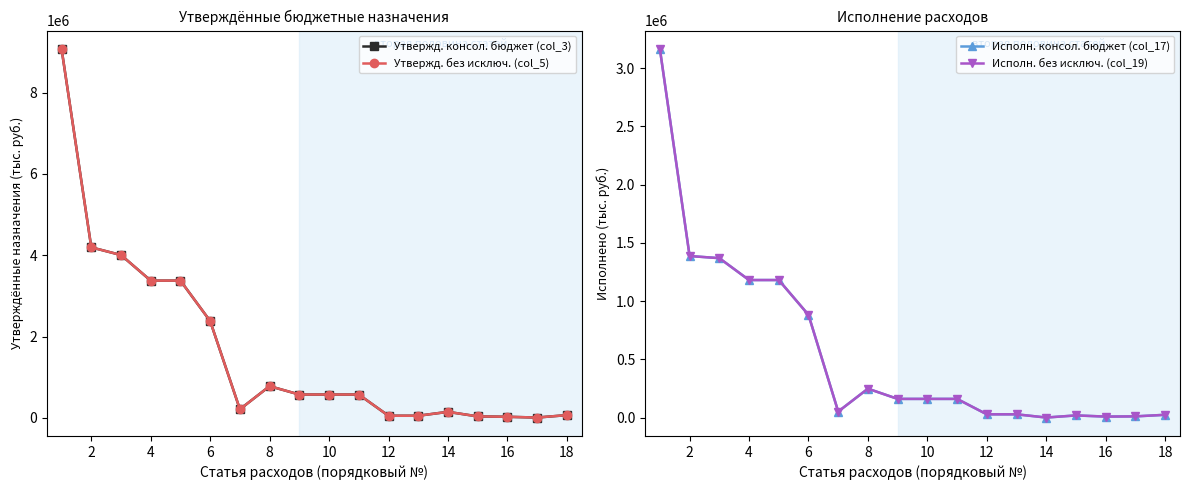

At which label is Исполн. без исключ. (col_19) closest to 1582283?

2